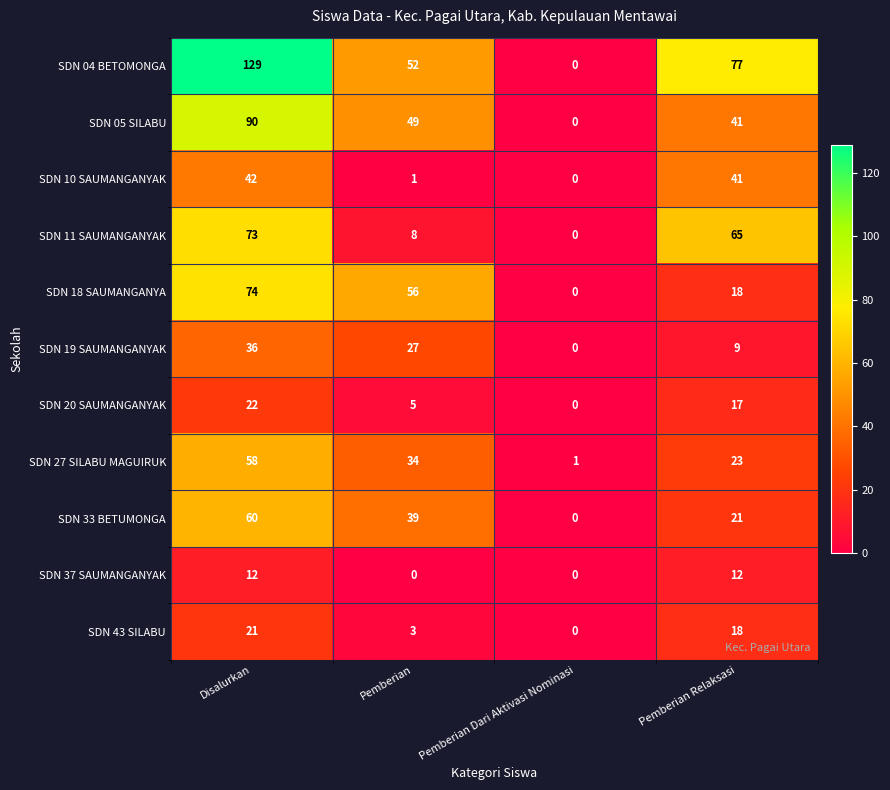

Is the value of SDN 10 SAUMANGANYAK at Pemberian greater than the value of SDN 37 SAUMANGANYAK at Disalurkan?

No